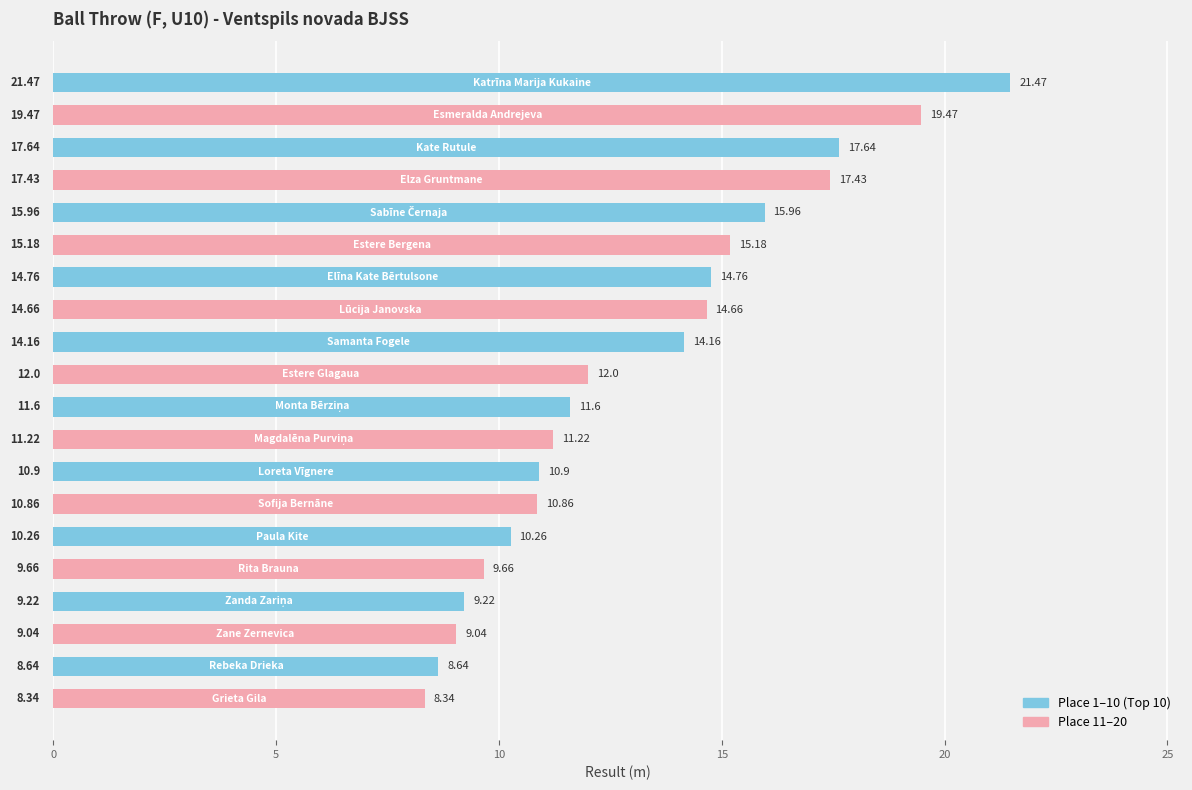

What is the smallest value displayed?

8.3